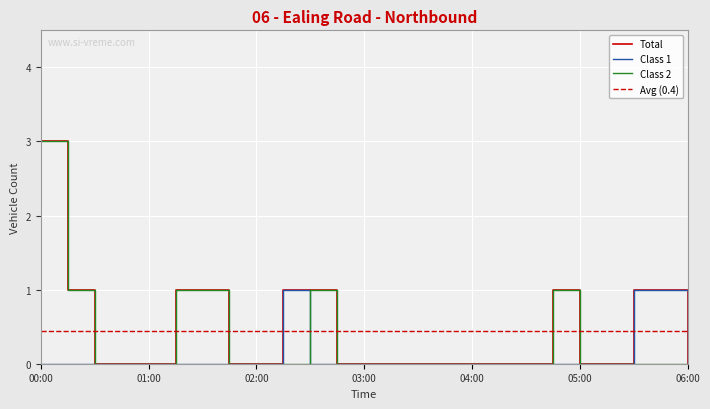

Where do Class1 and Class2 first cross each other?

02:15 and 02:30